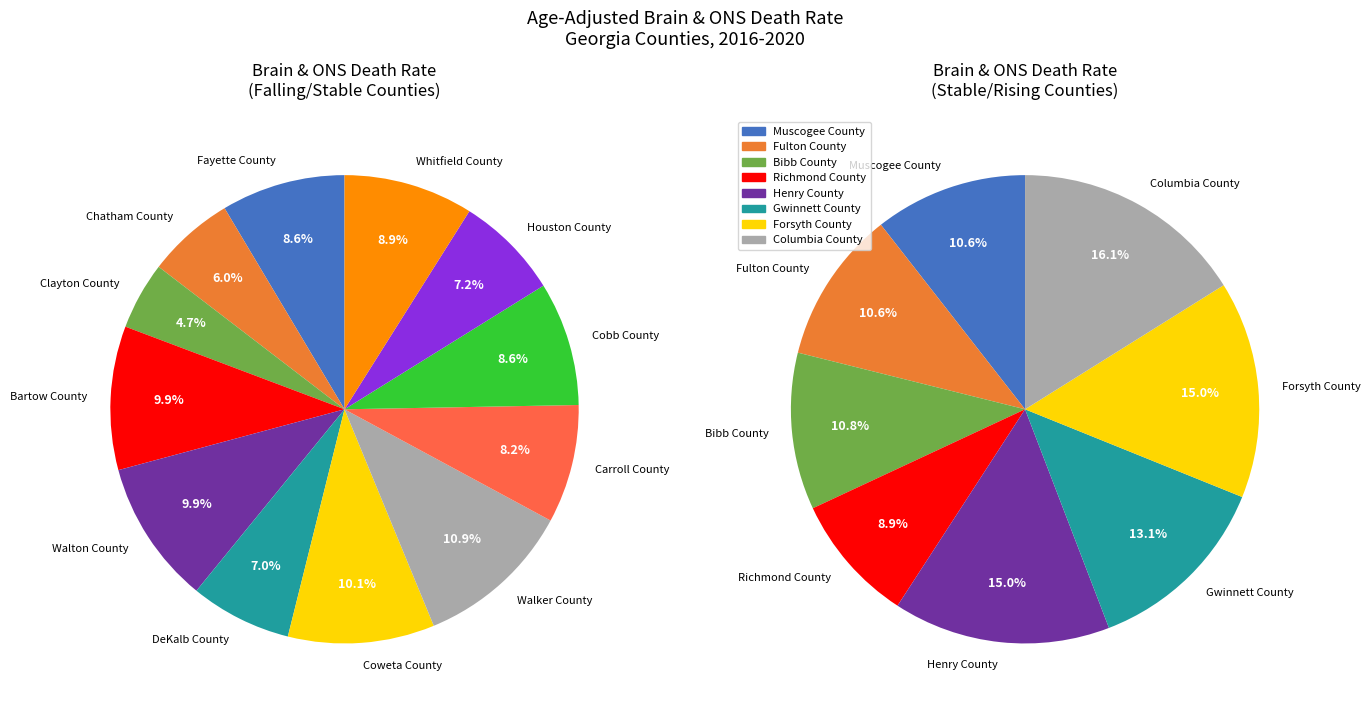

Is Cobb County the majority of the pie?

No